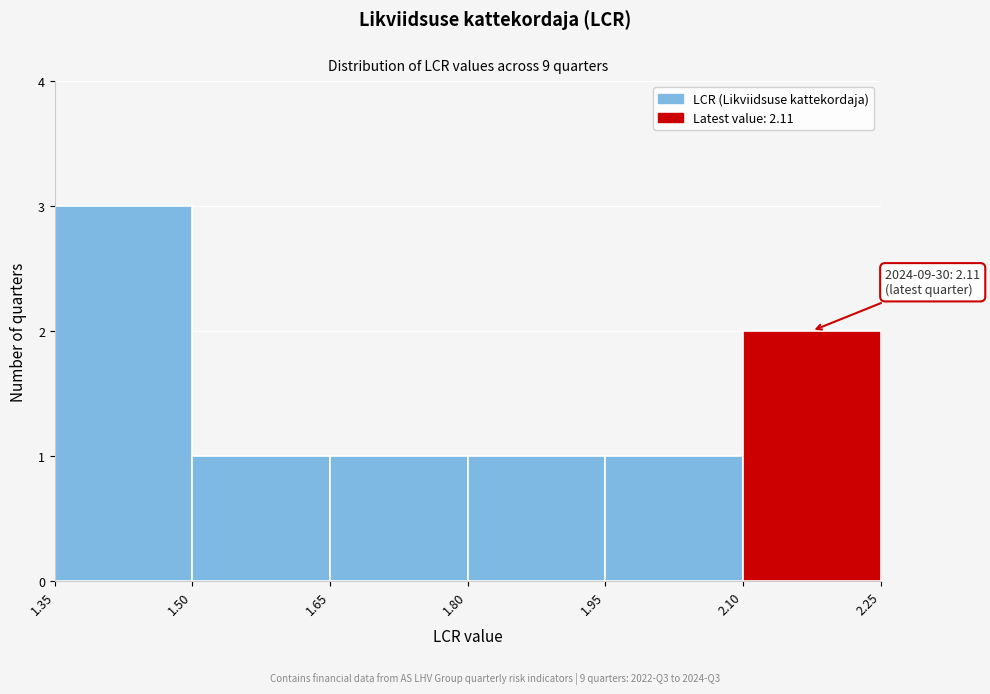

Which range on the x-axis has the tallest bar?

1.35 to 1.50